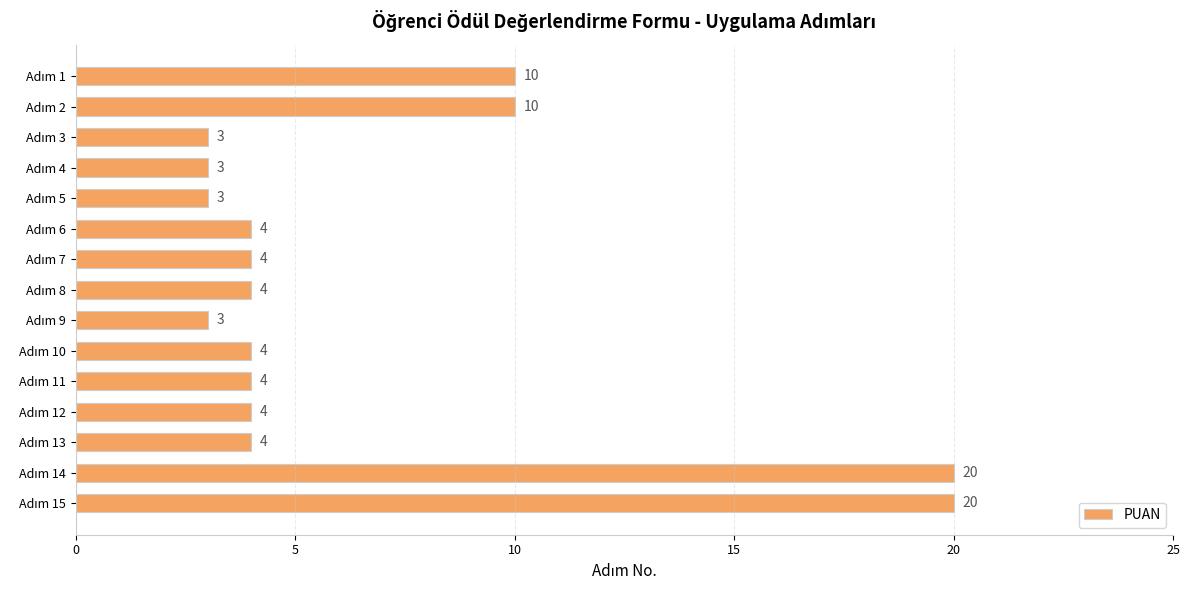

What is the greatest value displayed?

20